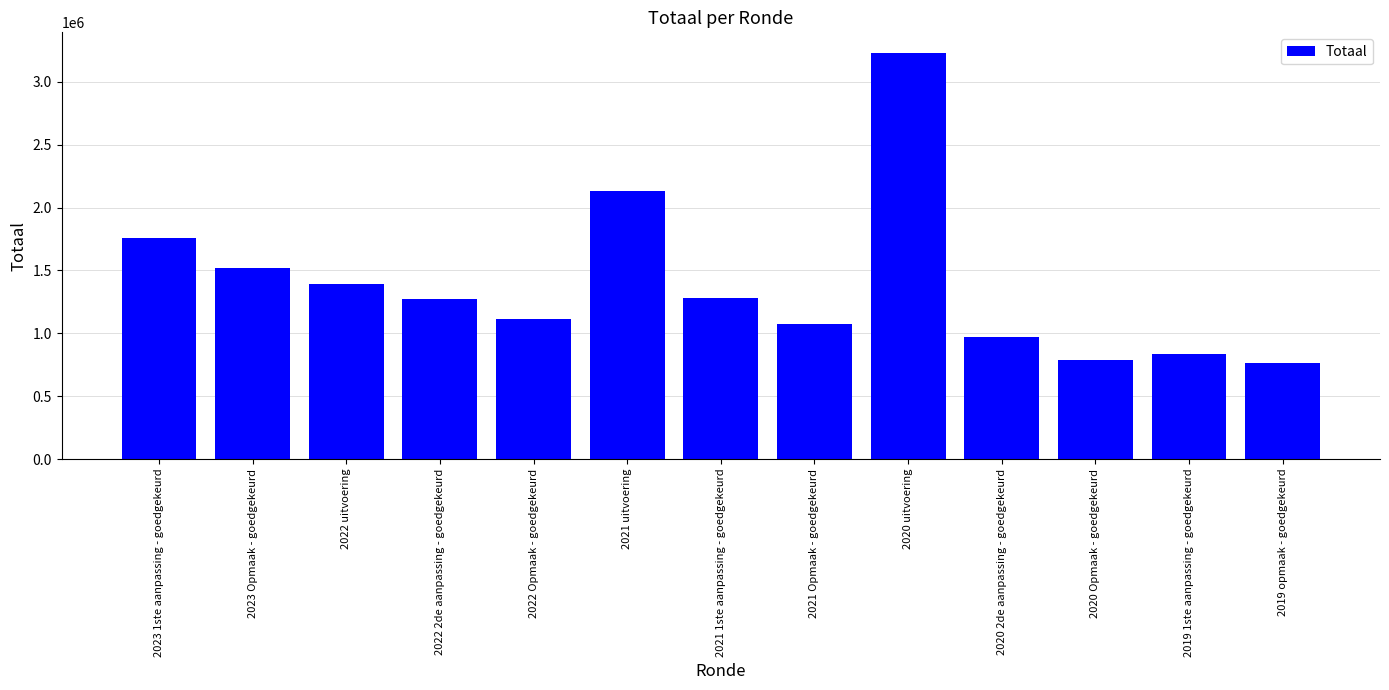

What value does the data have at 2021 Opmaak - goedgekeurd, to the nearest 10?

1076040